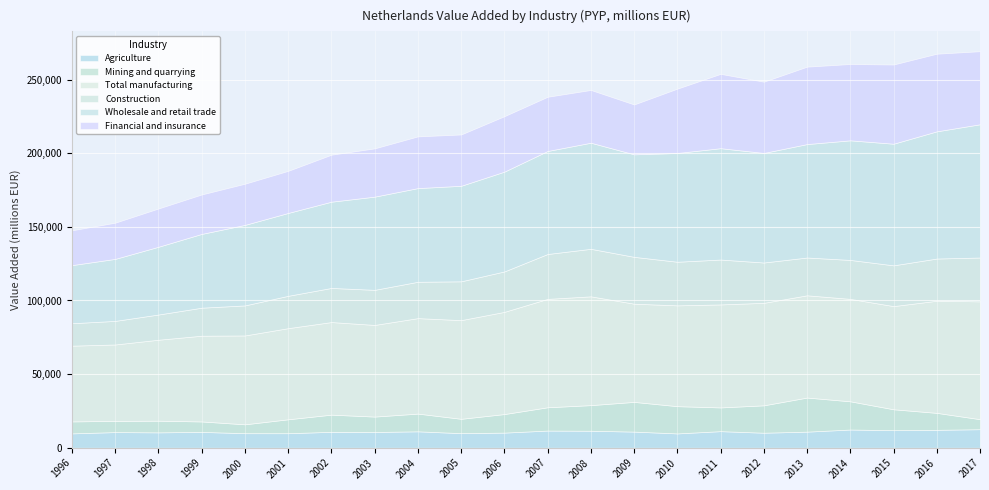

What is the sum of the Total manufacturing values at 1999 and 2007?

131837